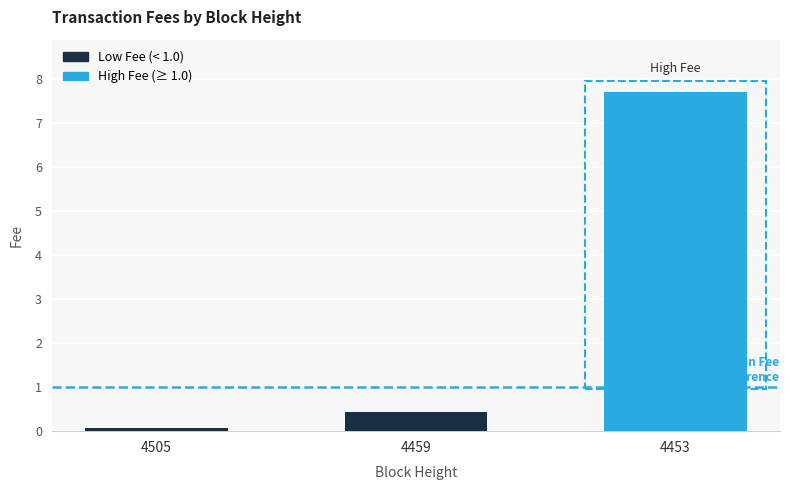

Rank the categories by value from highest to lowest.

4453, 4459, 4505